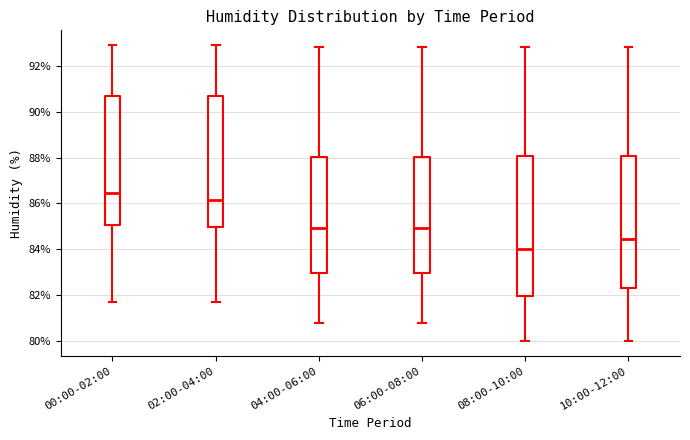

Which box's median line is the lowest?

08:00-10:00